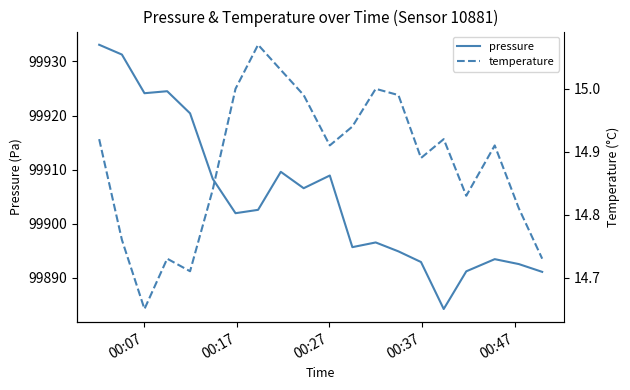

List the series in order of their peak value, highest first.

pressure, temperature